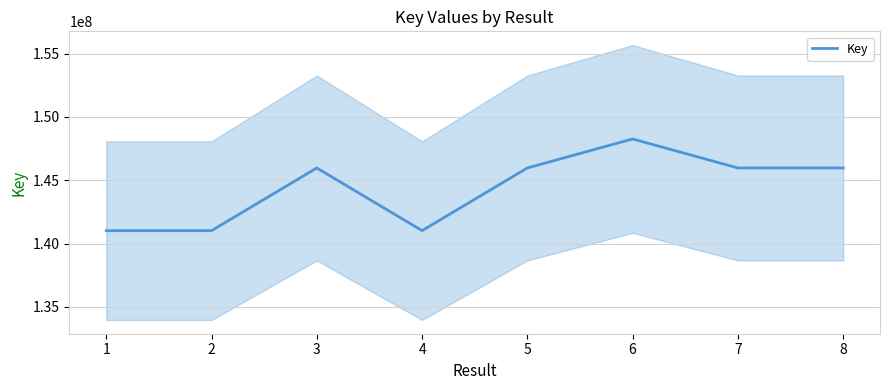

What is the value of the 4th point from the left?

141016990